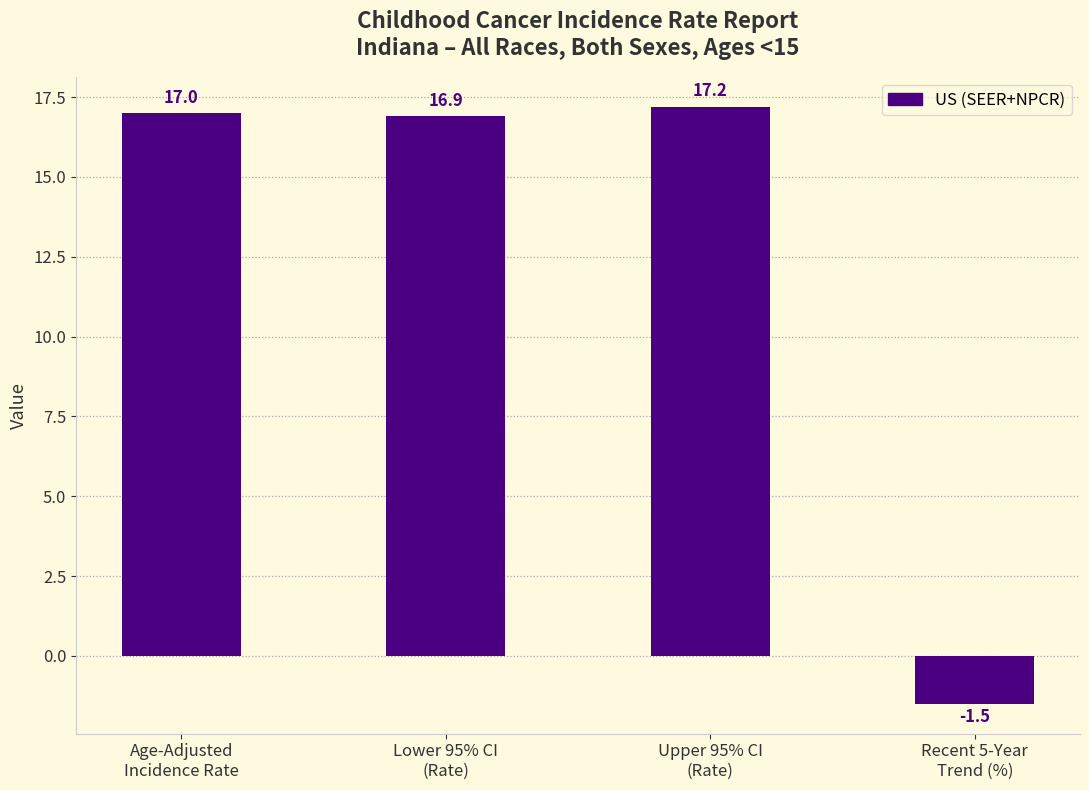

What is the greatest value displayed?

17.2